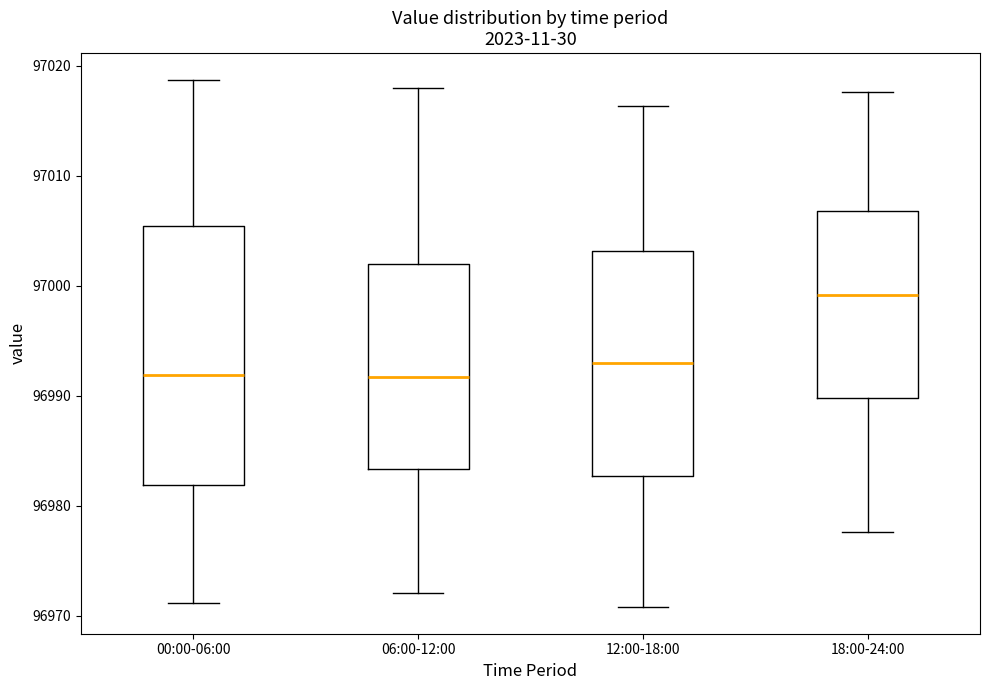

Which box has the highest median line?

18:00-24:00